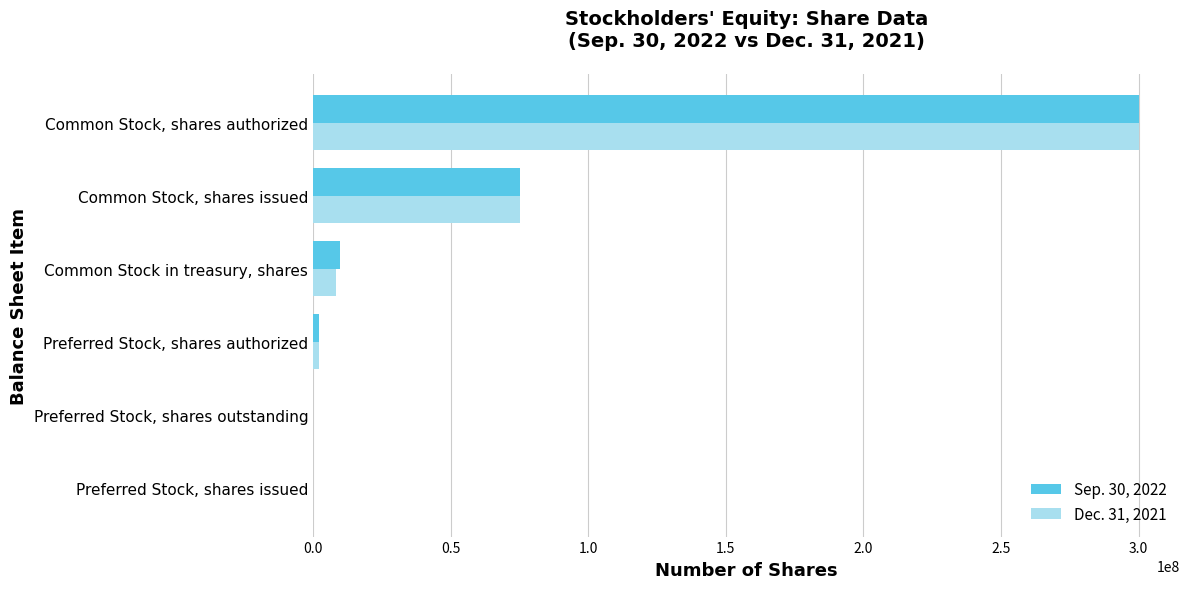

The Dec. 31, 2021 series shows 0 at Preferred Stock, shares outstanding. True or false?

True